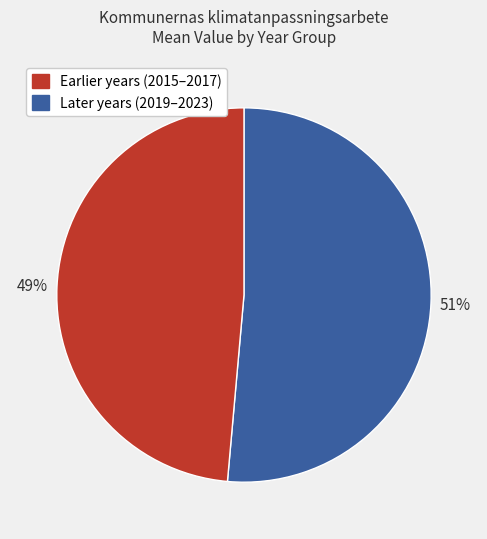

Is there a majority slice in this chart?

Yes